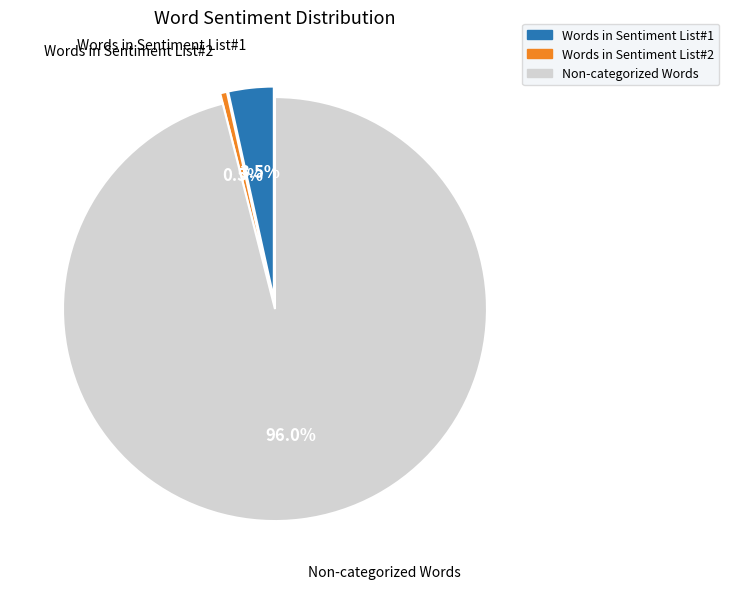

Does Non-categorized Words represent more than half of the total?

Yes